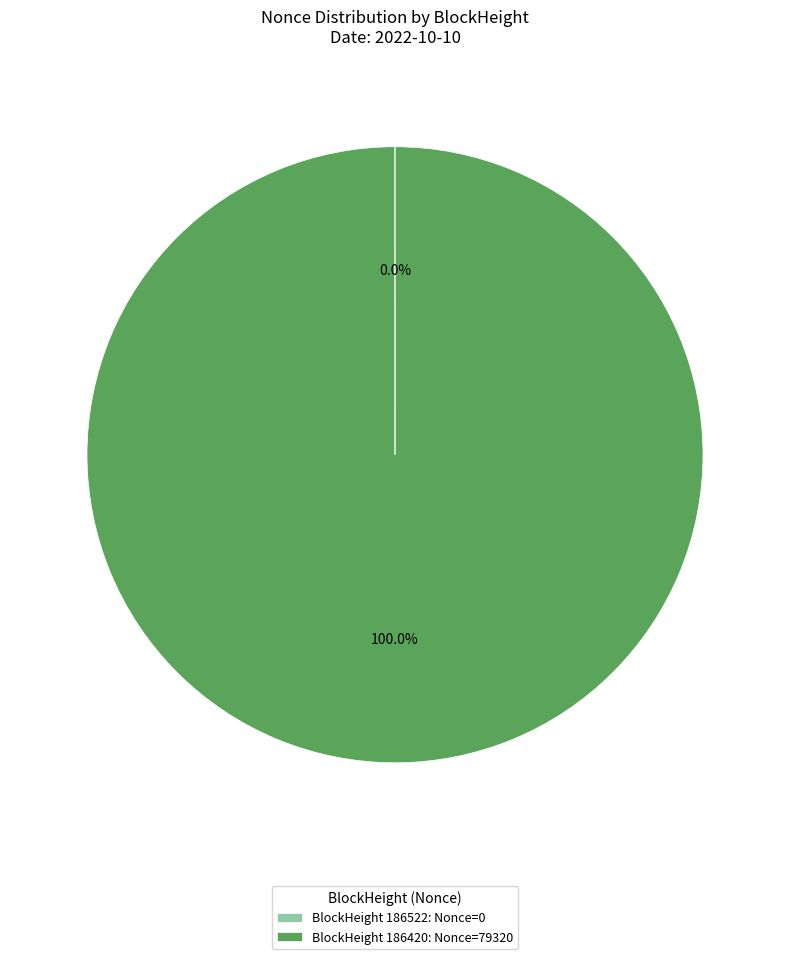

What is the largest slice in the pie chart?

BlockHeight 186420: Nonce=79320